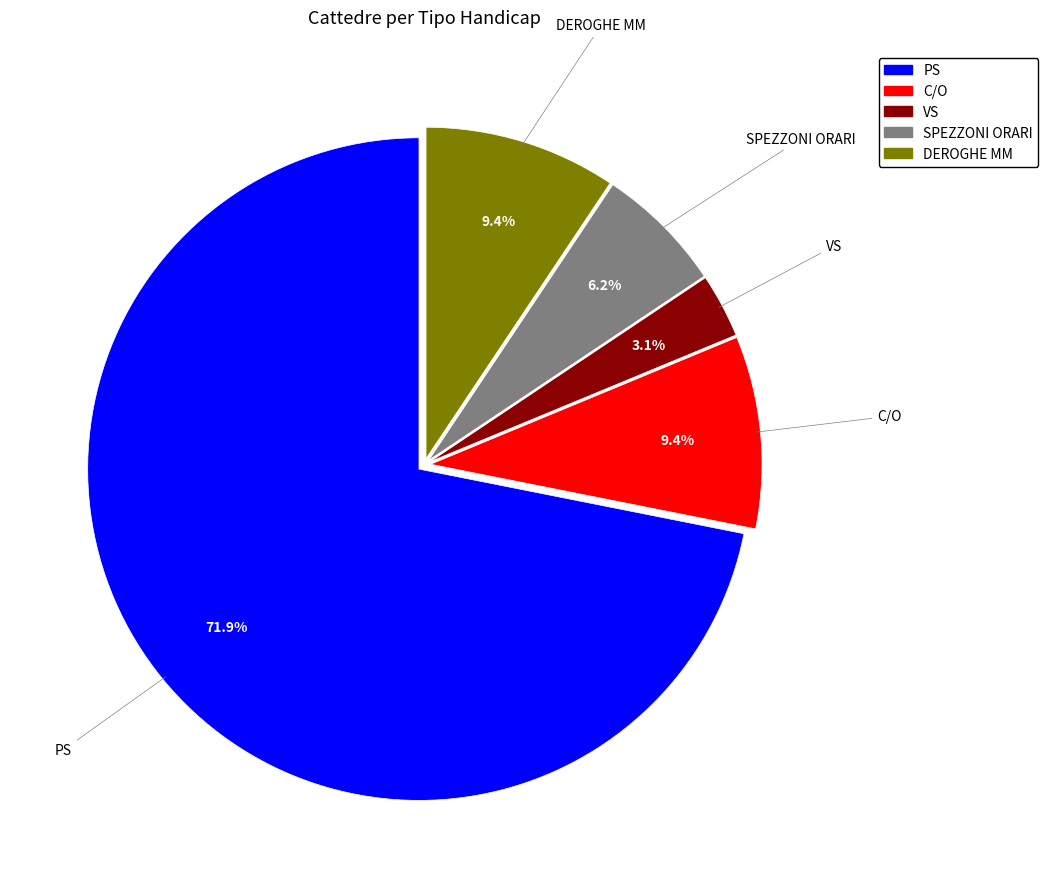

To the nearest percent, what is the average slice percentage?

20%